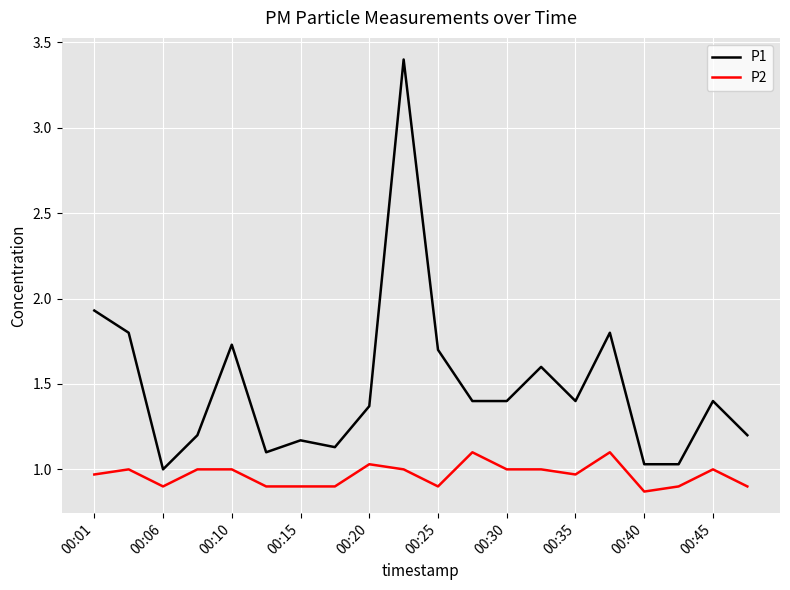

True or false: P1 and P2 cross at least once.

False